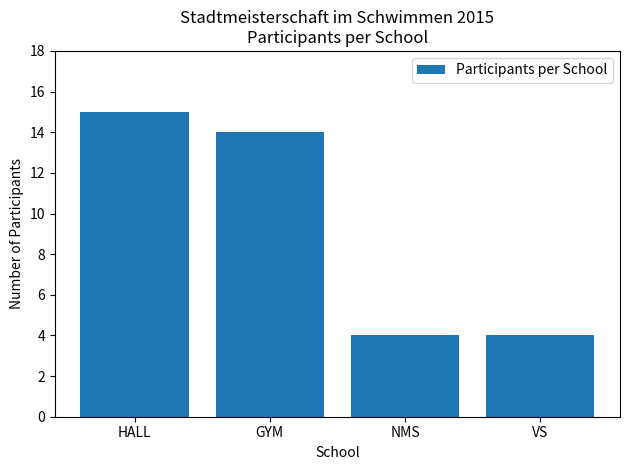

Read the value at GYM.

14